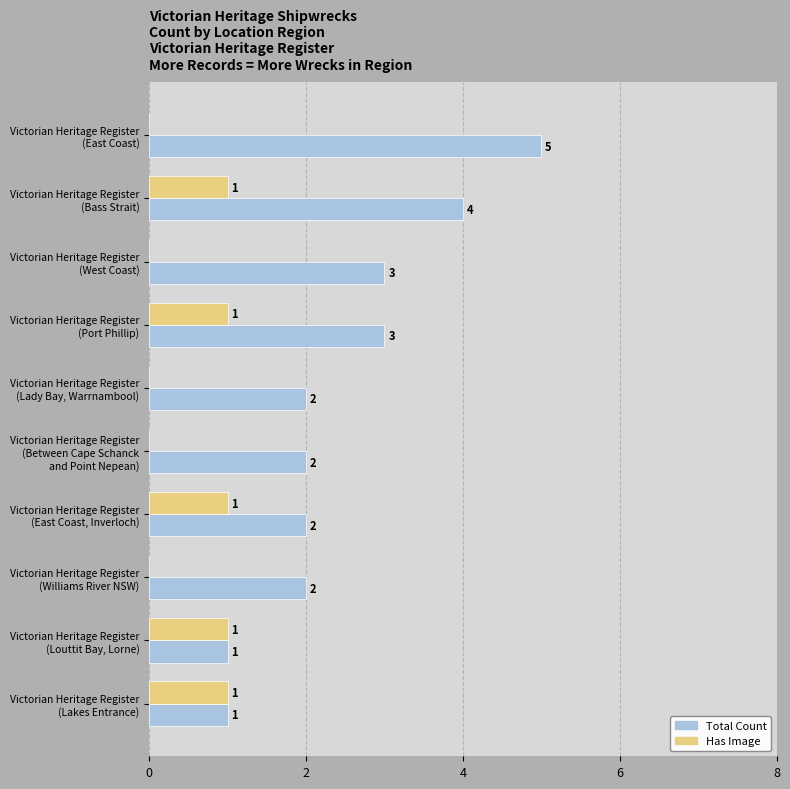

How many positive values does the Has Image series have?

5